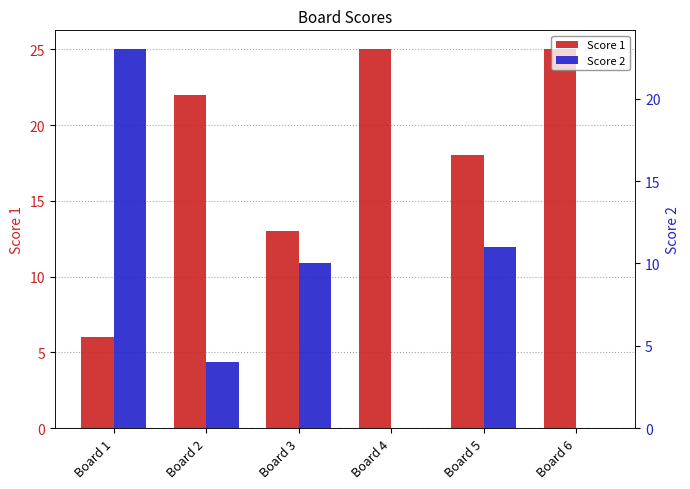

Rank the series by their maximum value, from lowest to highest.

Score 2, Score 1